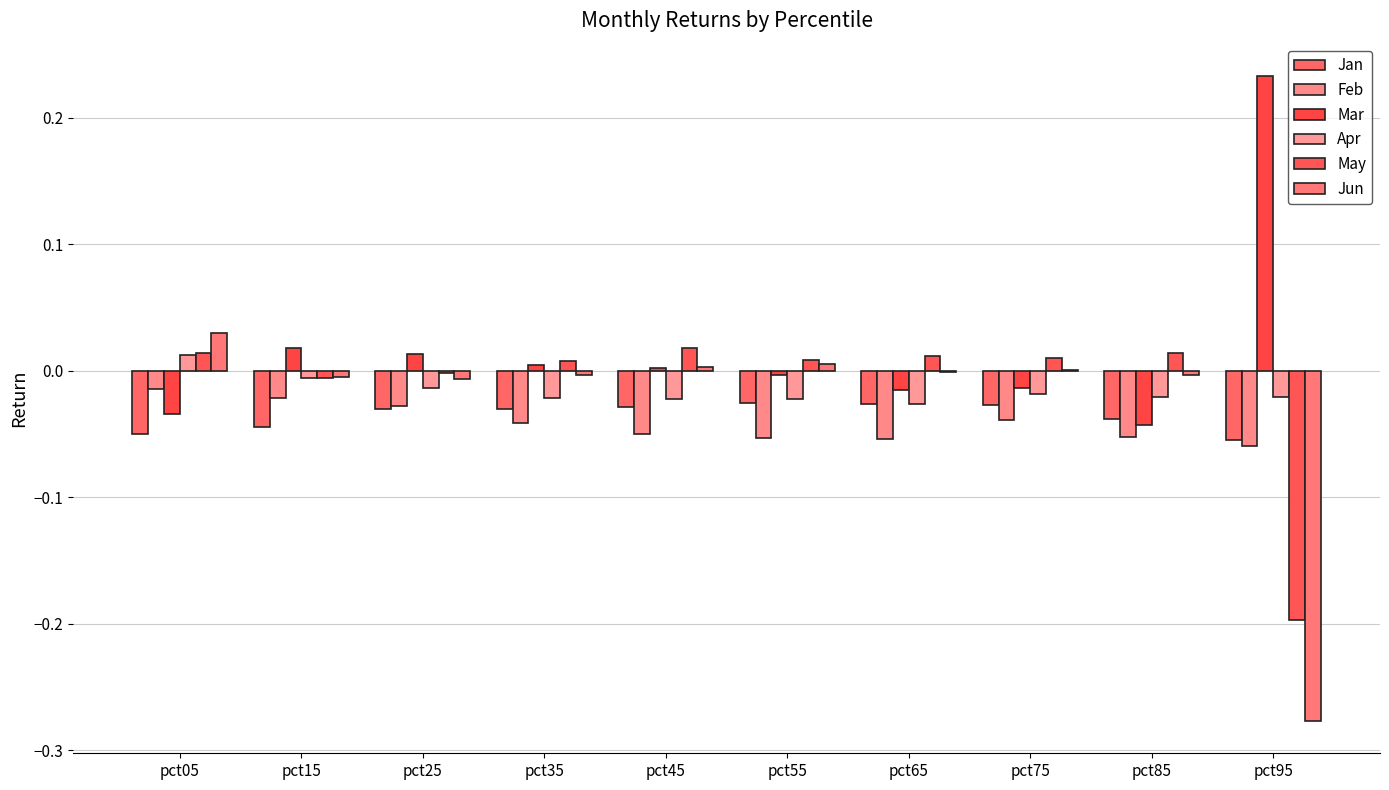

Where does the Jun series first go above 0?

pct05